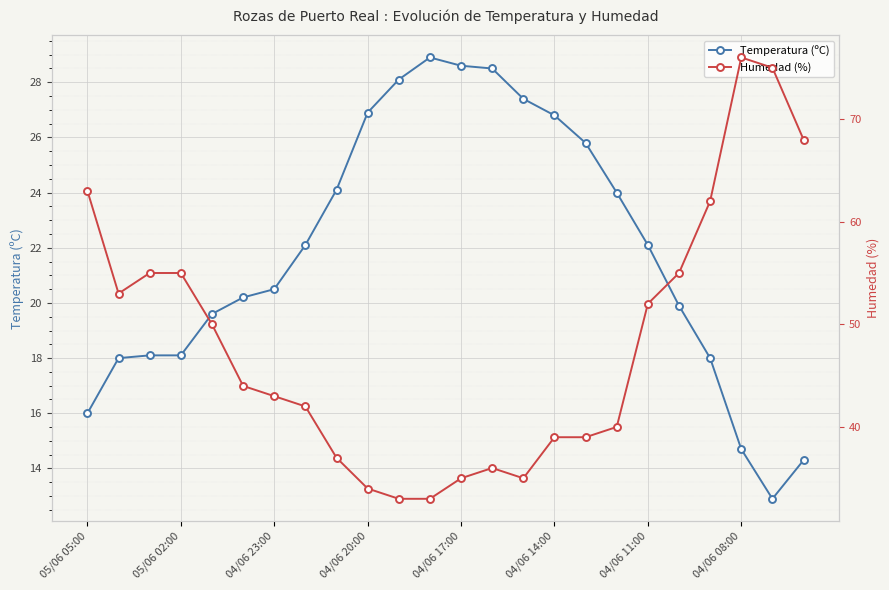

How many values in the Temperatura (ºC) series exceed 22?

12